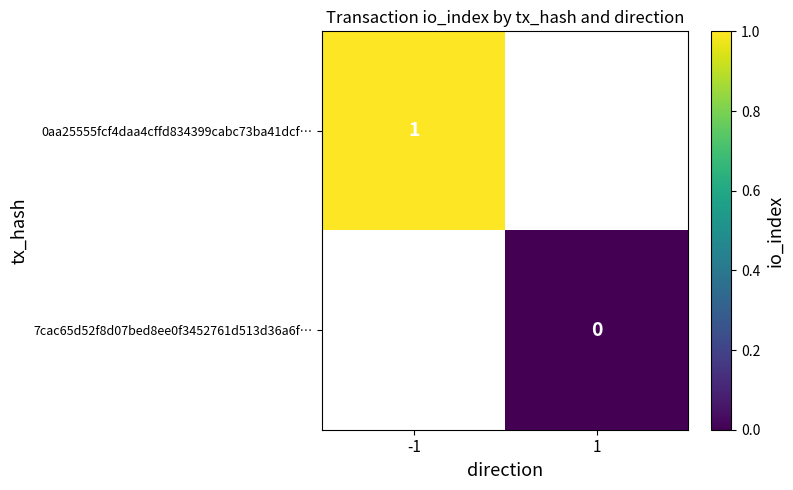

The 0aa25555fcf4daa4cffd834399cabc73ba41dcf… series shows 0 at -1. True or false?

False